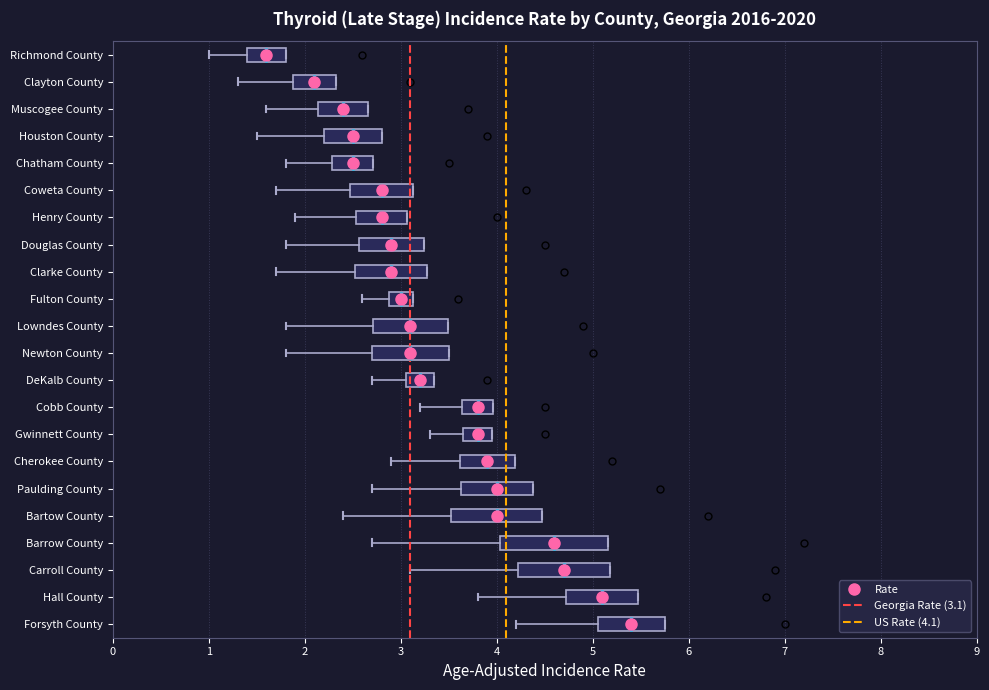

Which box has the furthest to the right median line?

Forsyth County